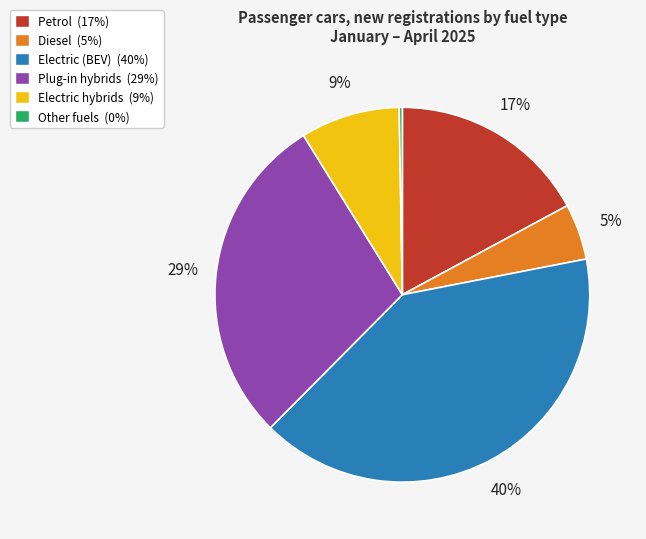

Is there any slice that represents more than half of the pie?

No